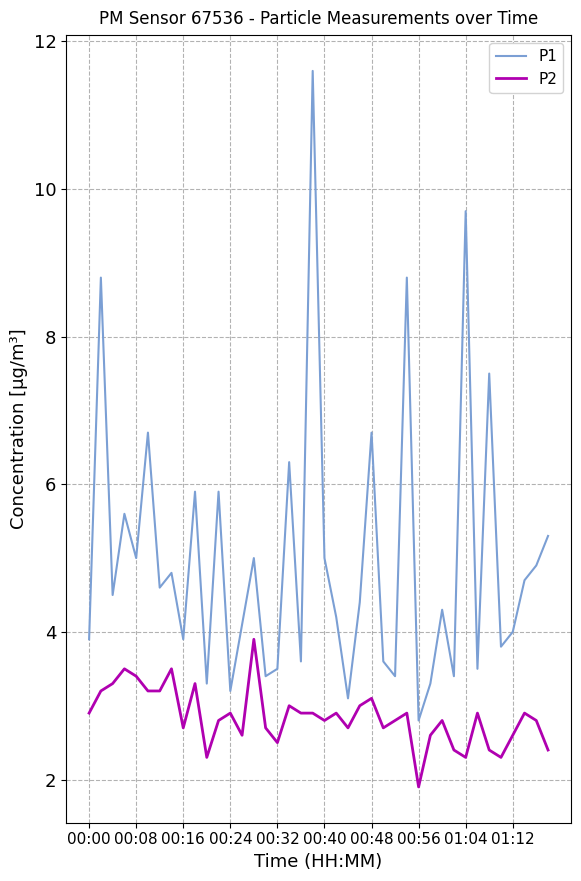

What is the maximum value shown in the chart?

11.6